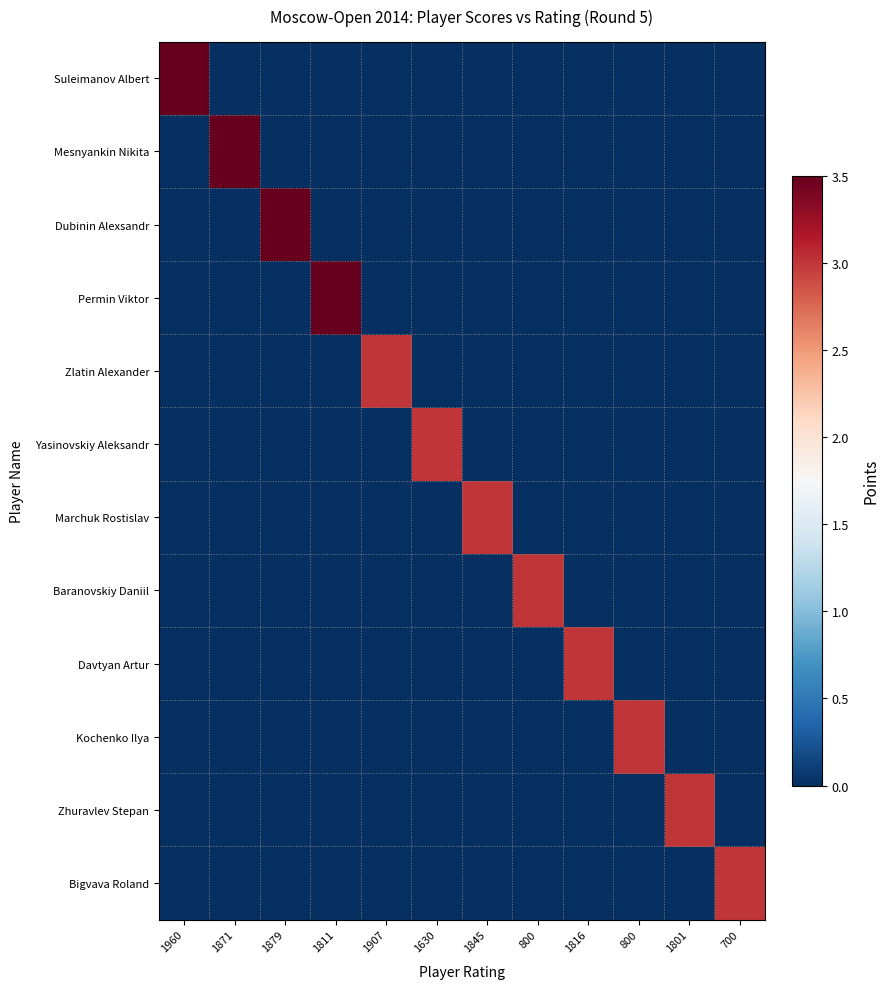

At which category is the sum across all series the highest?

1960